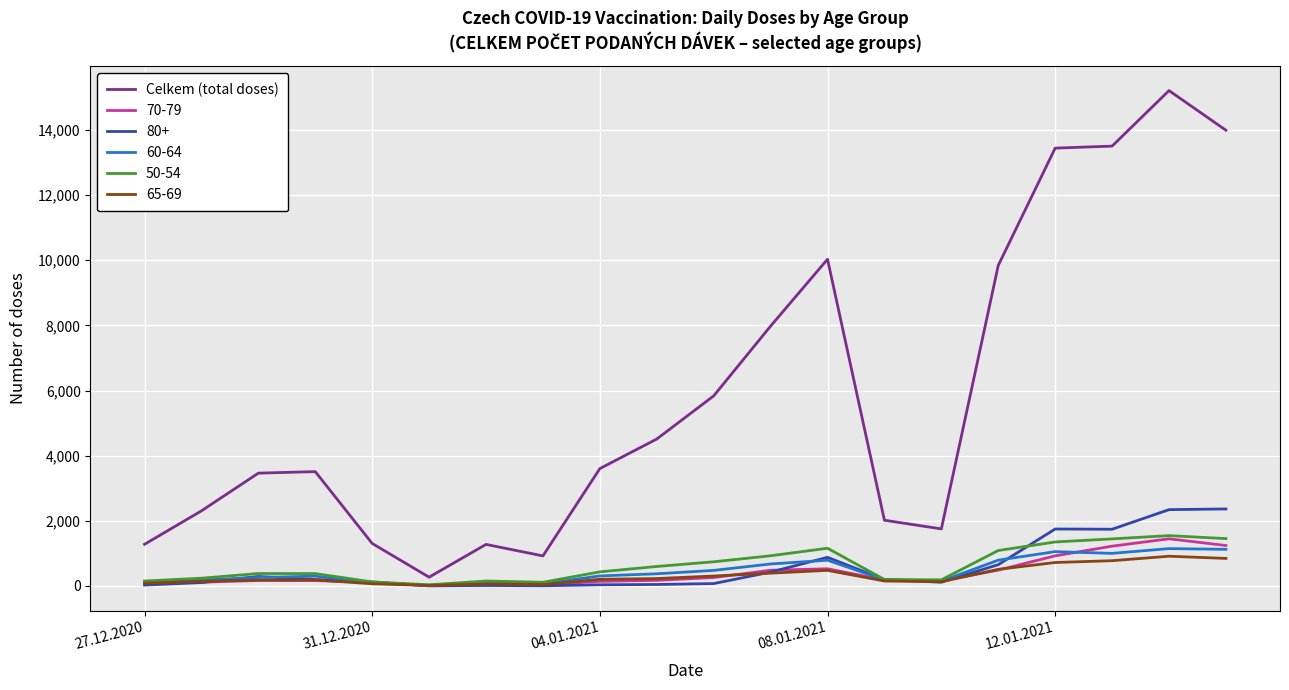

Which series has the largest total across all categories?

Celkem (total doses)